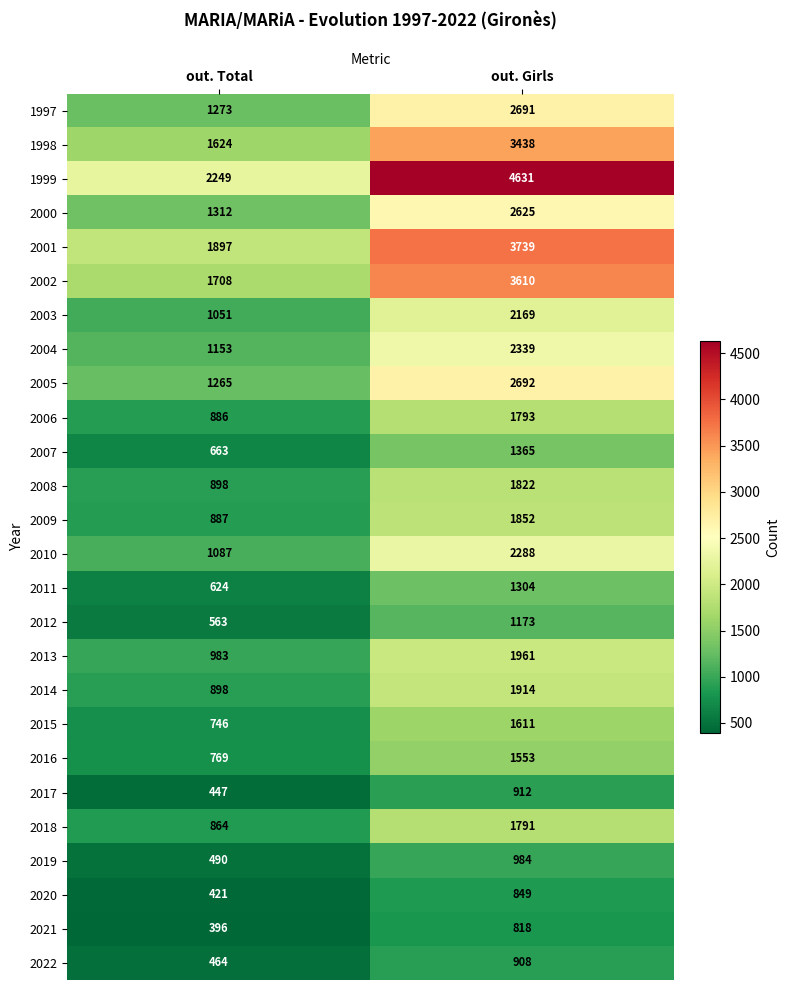

The value of 1998 at out. Girls is 4785. True or false?

False